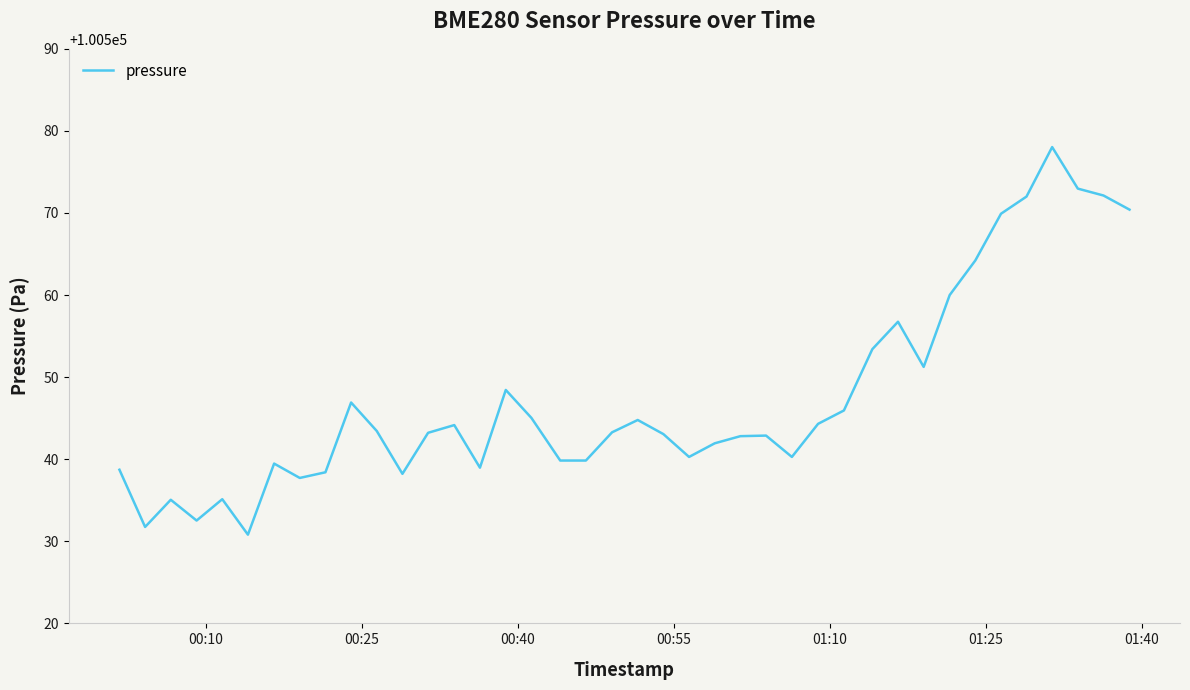

What is the greatest value displayed?

100578.0